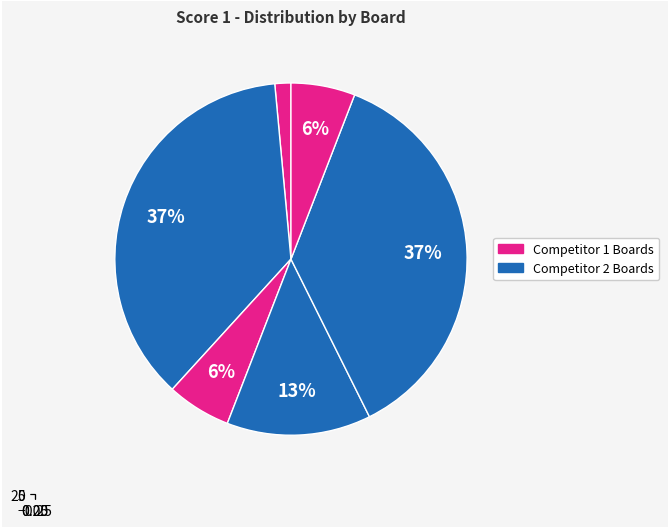

To the nearest percent, what is the difference between the Board 2 and Board 5 slice percentages?

37%